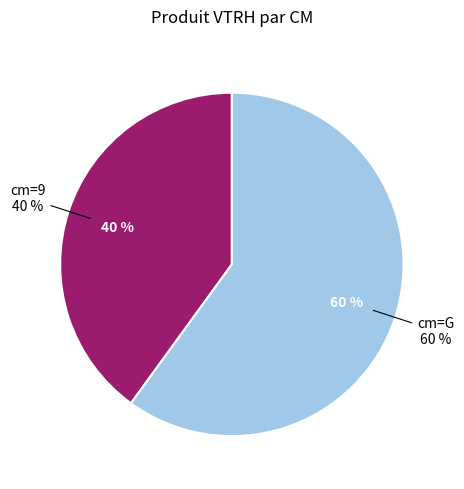

What portion of the pie excludes G?

40.0%